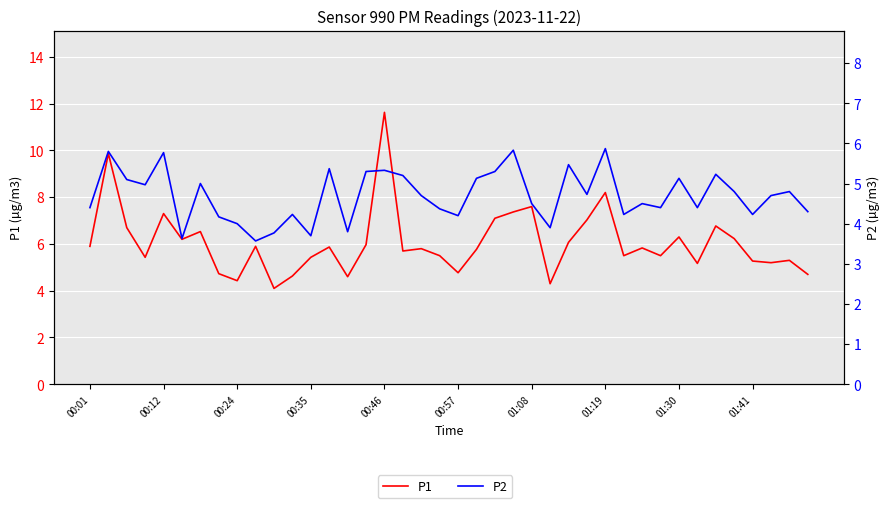

What are all the series names shown in the legend?

P1, P2